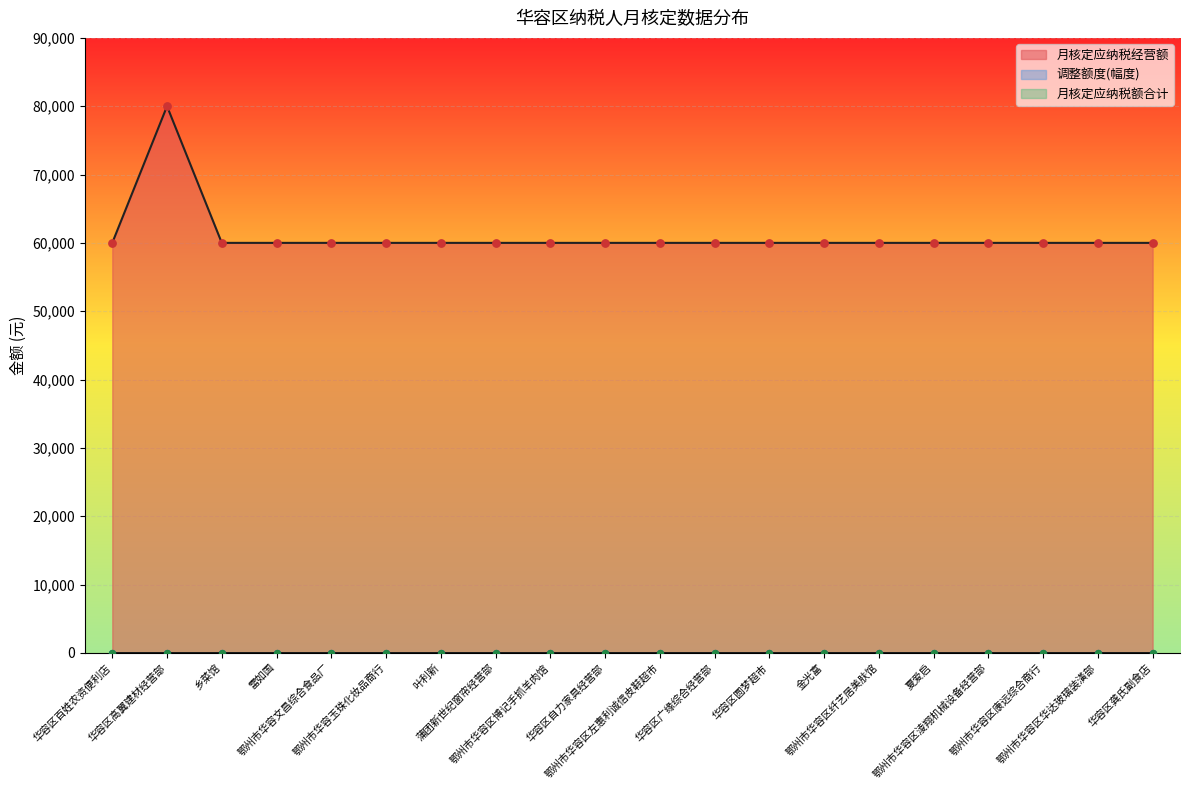

Is the value of 月核定应纳税额合计 at 华容区广缘综合经营部 greater than the value of 月核定应纳税经营额 at 华容区高翼建材经营部?

No